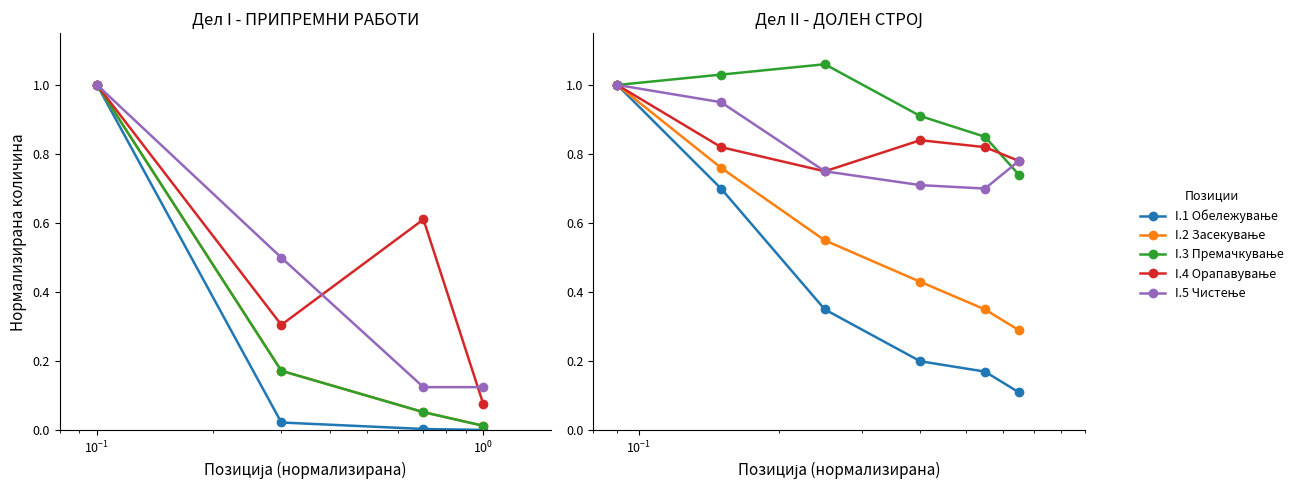

True or false: I.5 Чистење has more than 1 points higher than both neighbors.

False